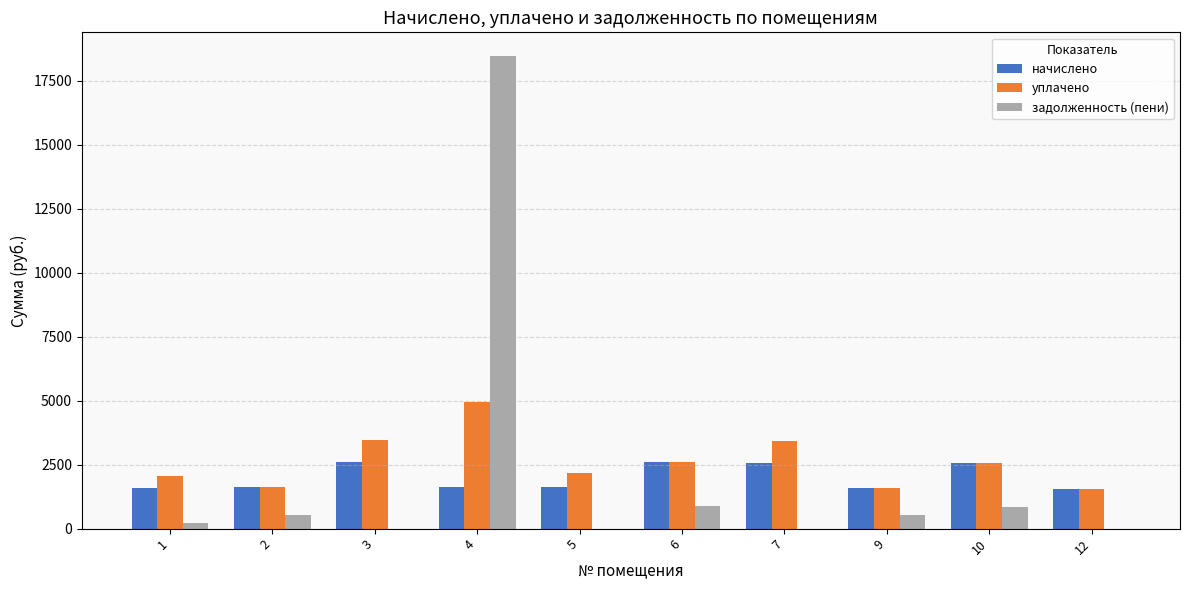

What is the sum of all задолженность (пени) values?

21473.6